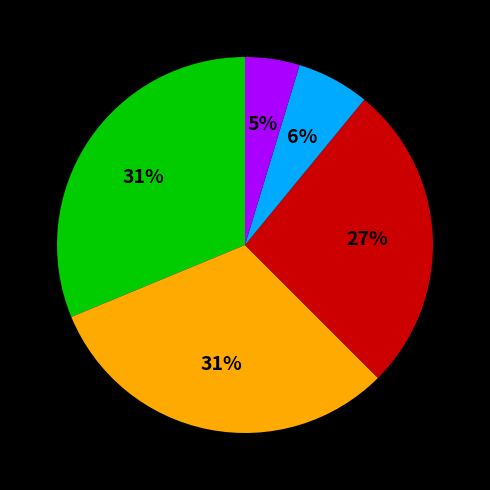

To the nearest percent, what is the average slice percentage?

20%